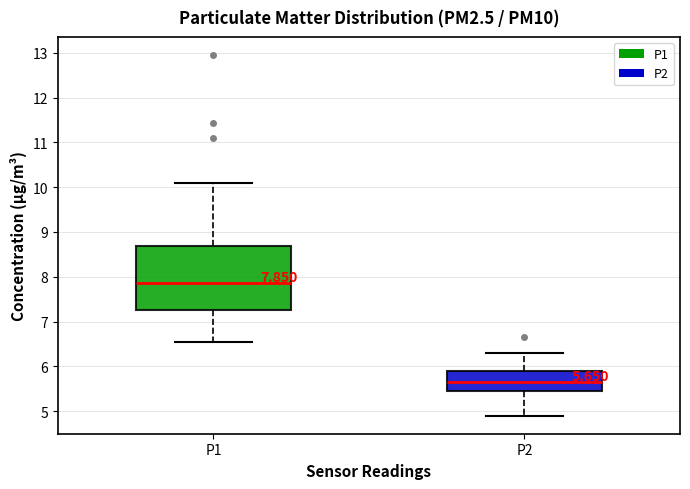

Which box is the tallest, from its lower edge to its upper edge?

P1